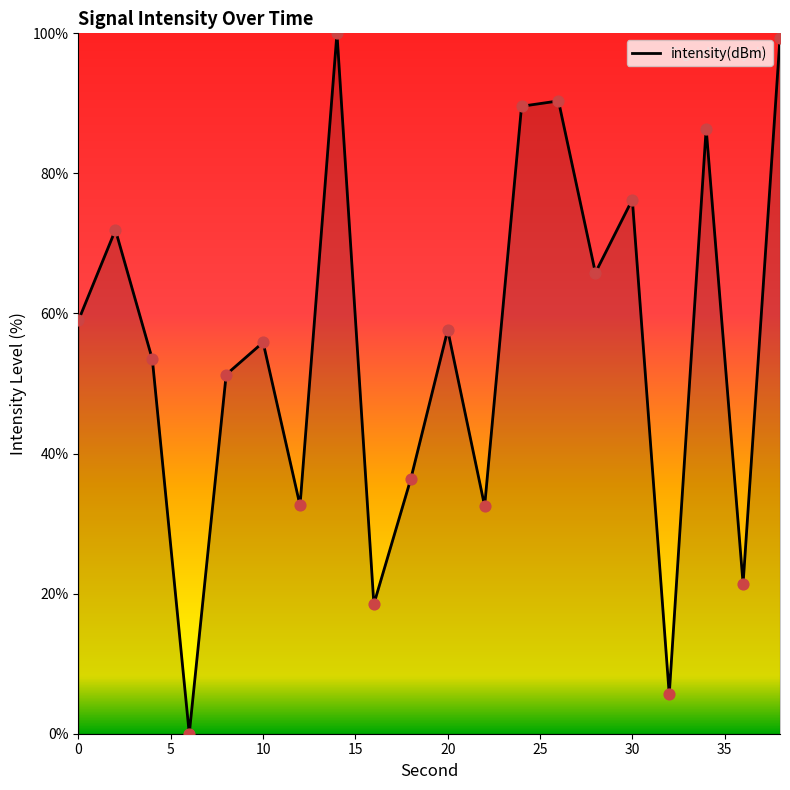

What is the difference between the maximum and minimum values?

100.0